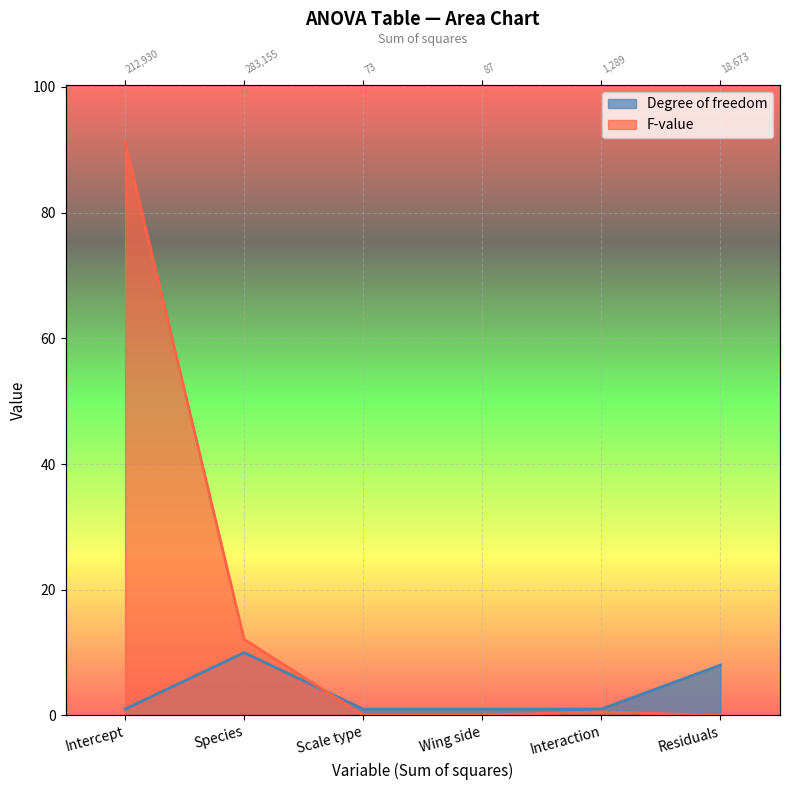

What is the lowest value of the Degree of freedom series?

1.0